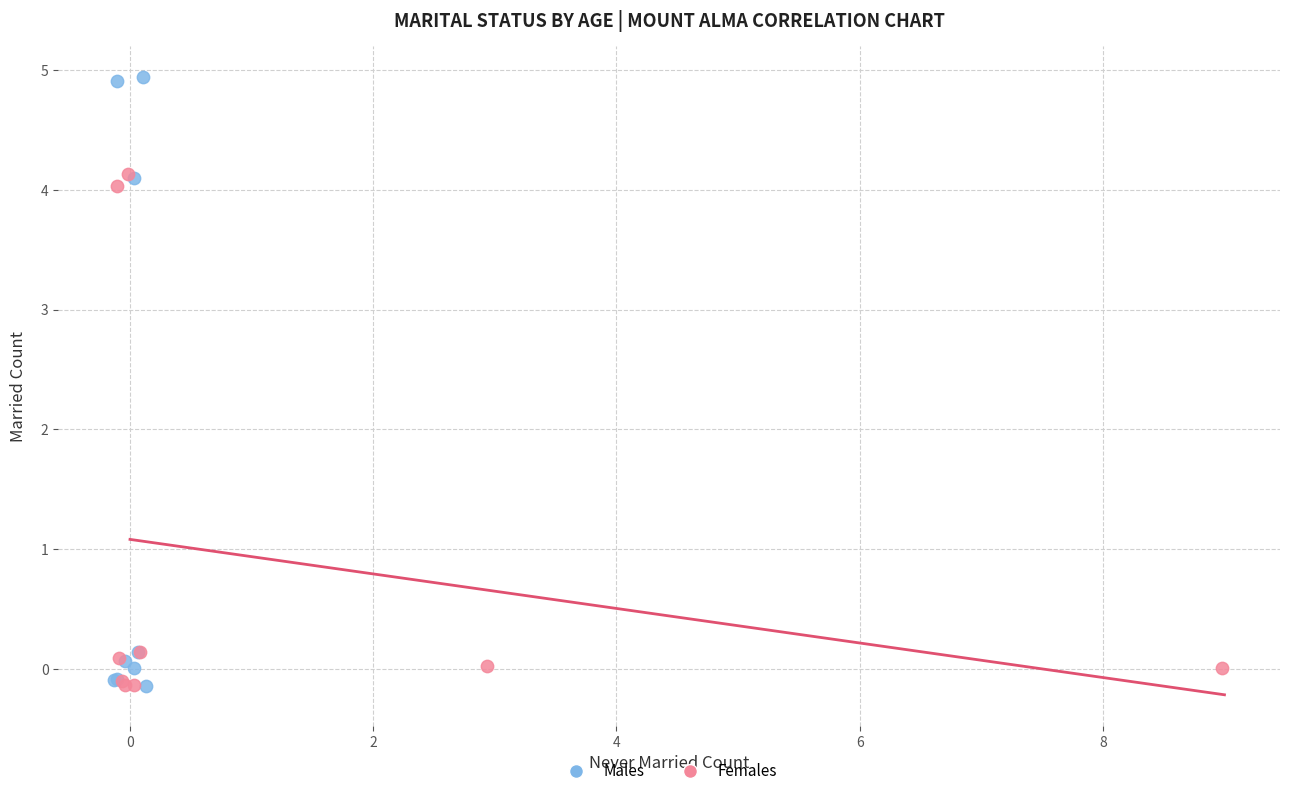

Which series has the widest spread of Y values?

Males